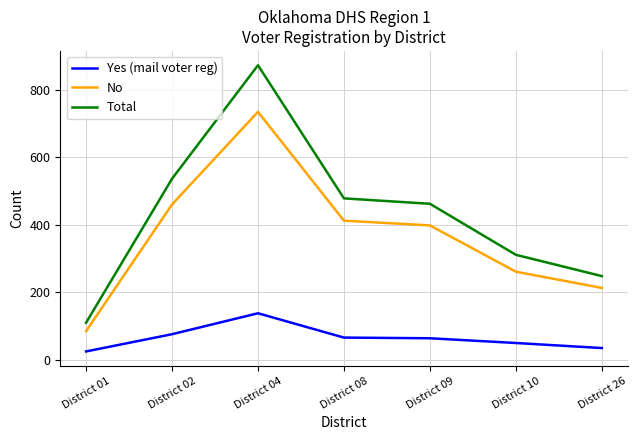

True or false: Yes (mail voter reg) and No cross at least once.

False